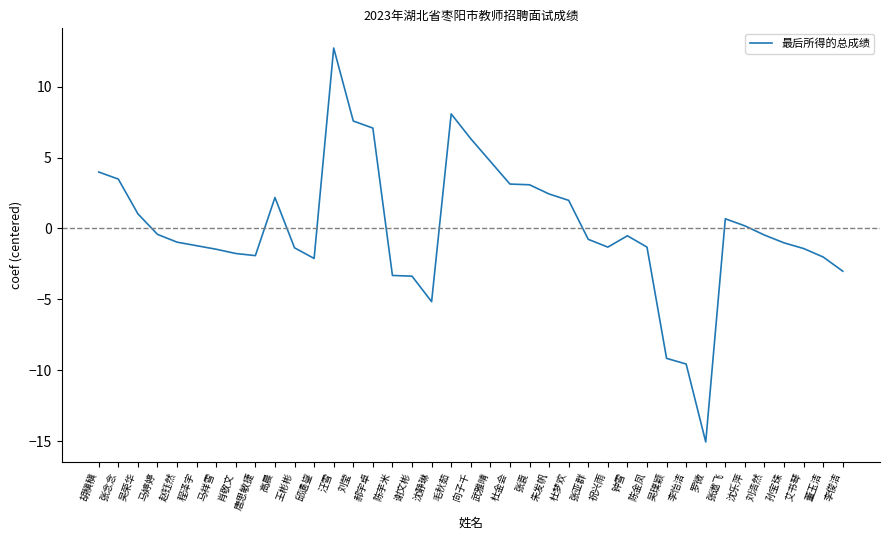

What is the difference between the maximum and minimum values?

27.8